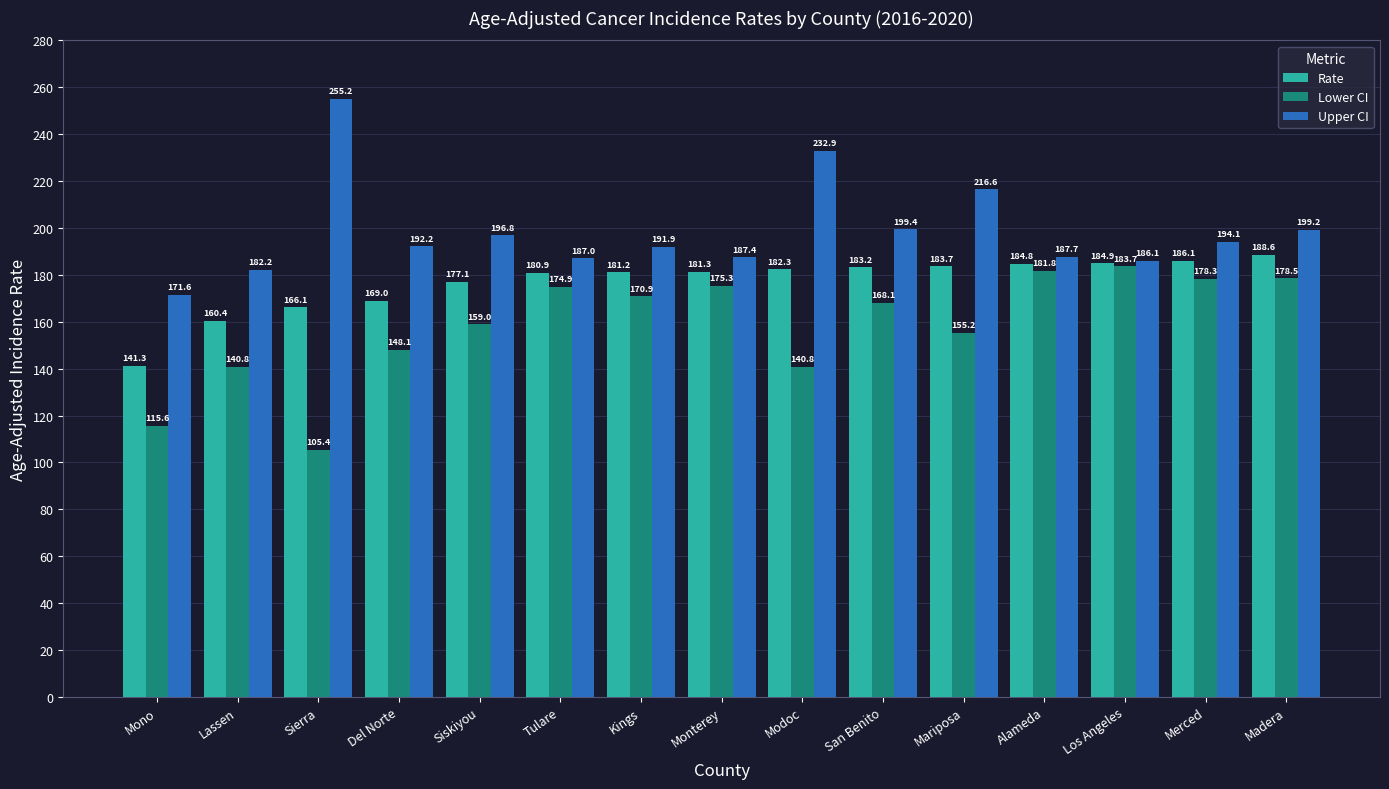

How many data points in Rate are above 181?

9